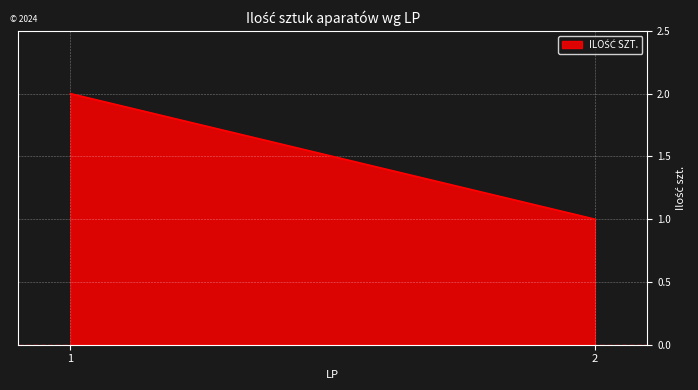

Approximately how many times larger is the value at 2 compared to 1?

0.5